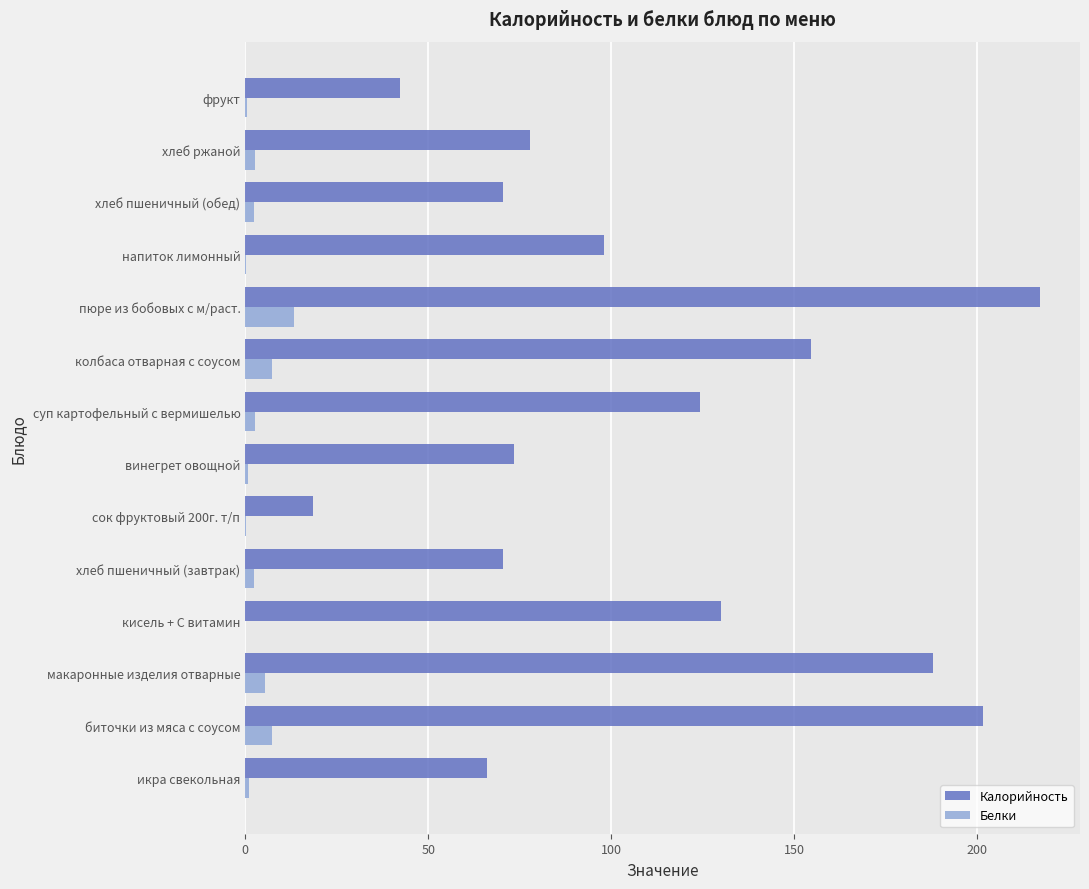

What is the sum of all Белки values?

45.9